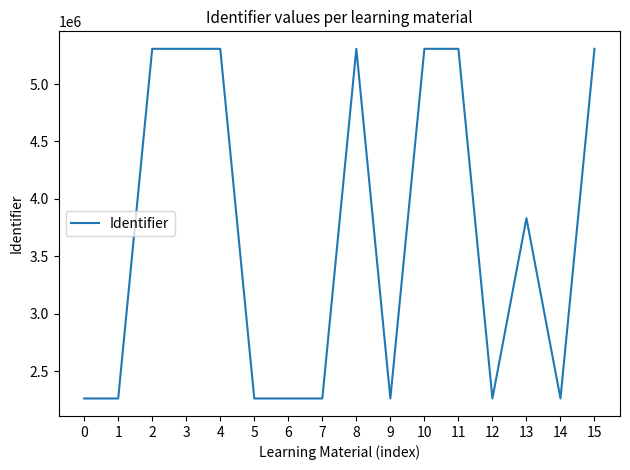

What is the maximum value shown in the chart?

5306916